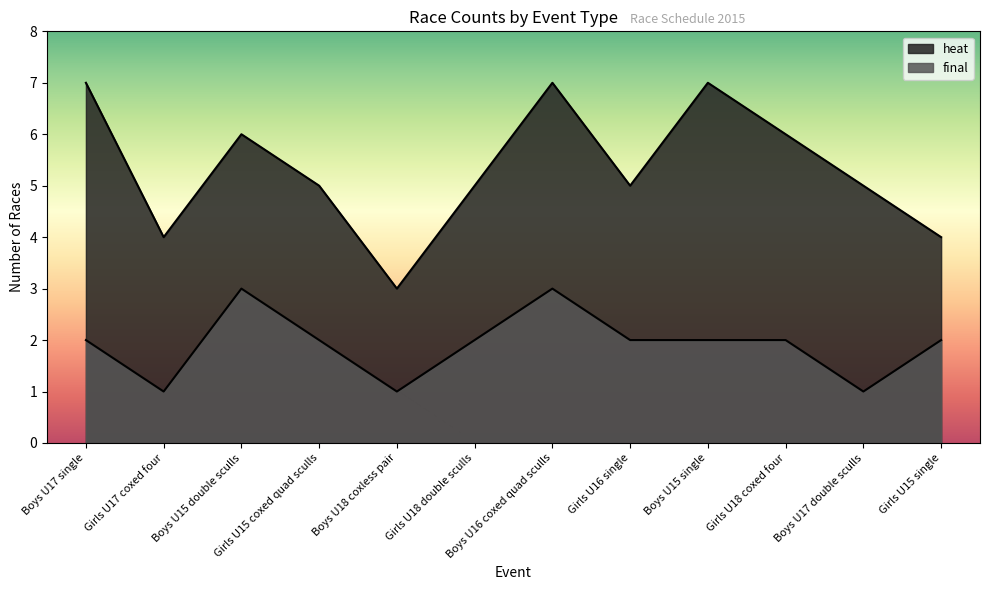

At which category is the sum across all series the highest?

Boys U16 coxed quad sculls